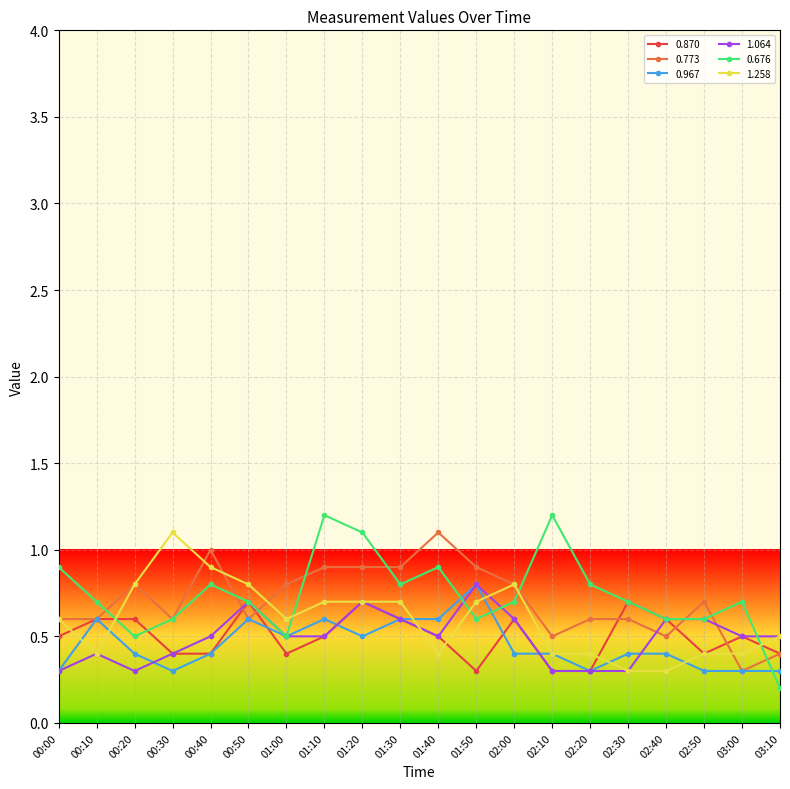

What is the maximum value shown in the chart?

1.2